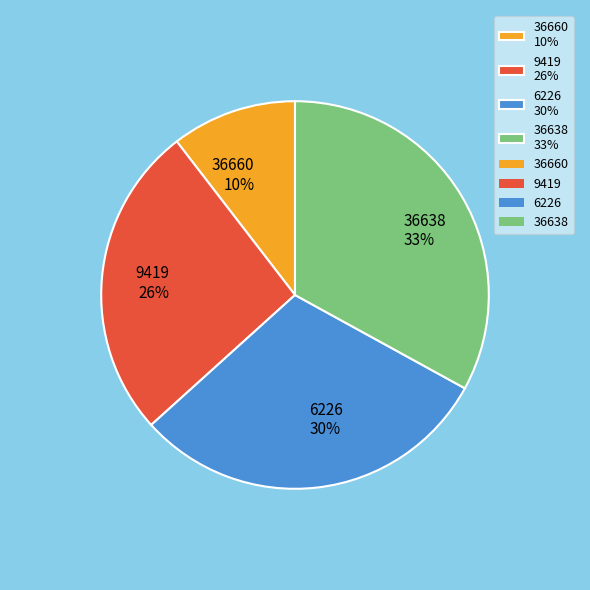

Which category has the biggest portion of the pie?

36638 33%